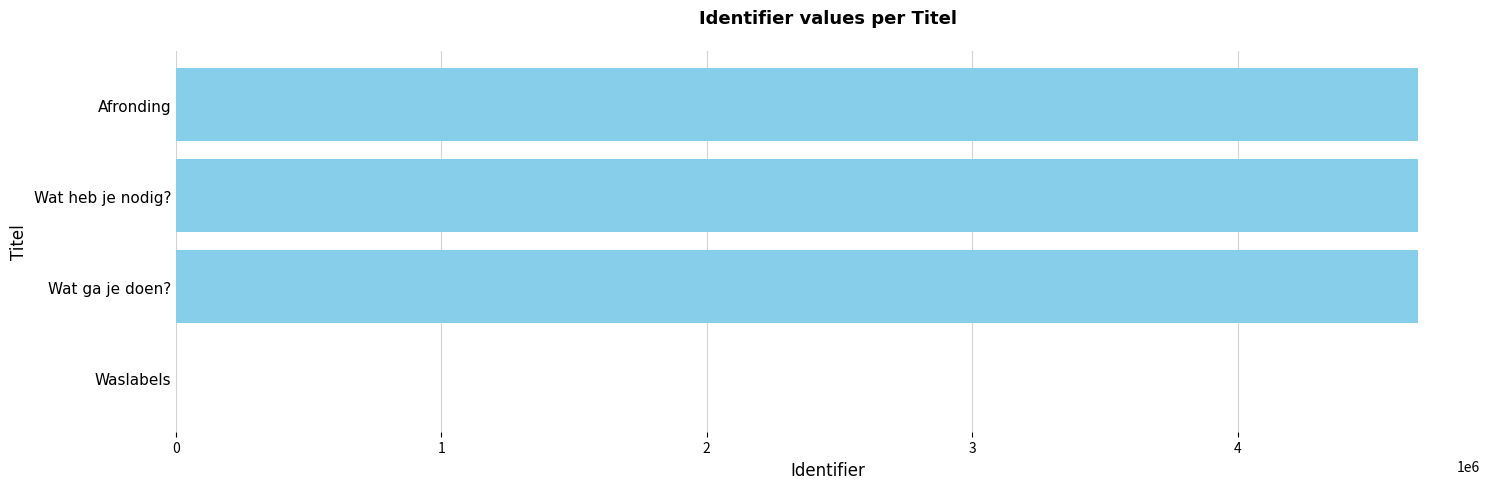

The value at Afronding is 4678830. True or false?

True